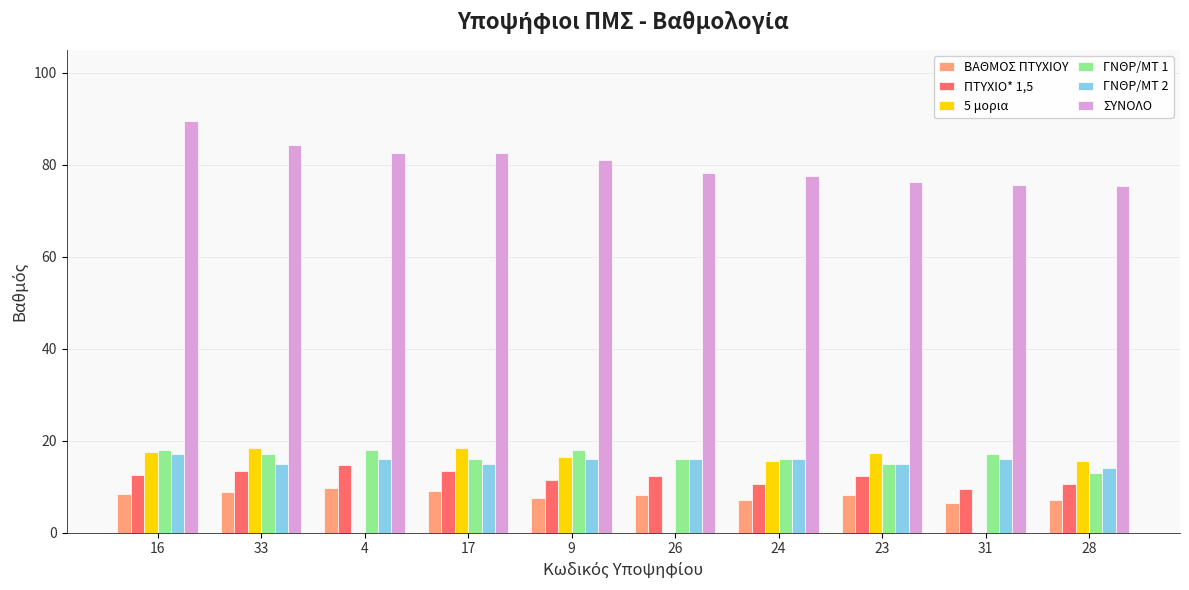

Which label corresponds to the largest value in the chart?

16